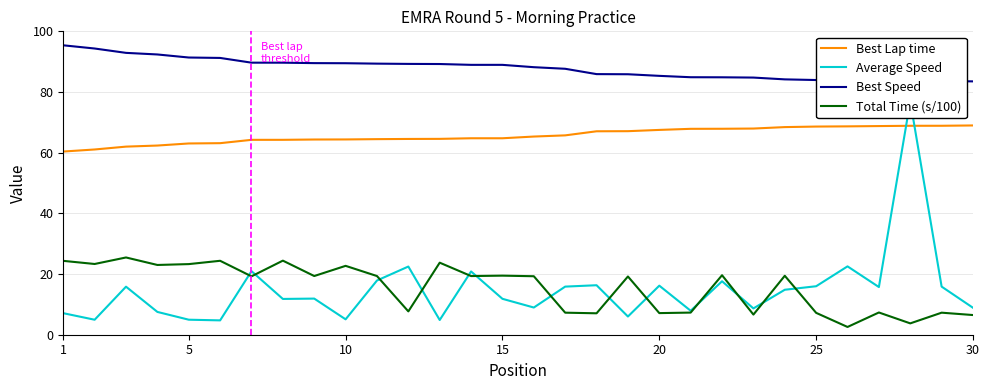

True or false: Best Speed and Best Lap time intersect in this chart.

False